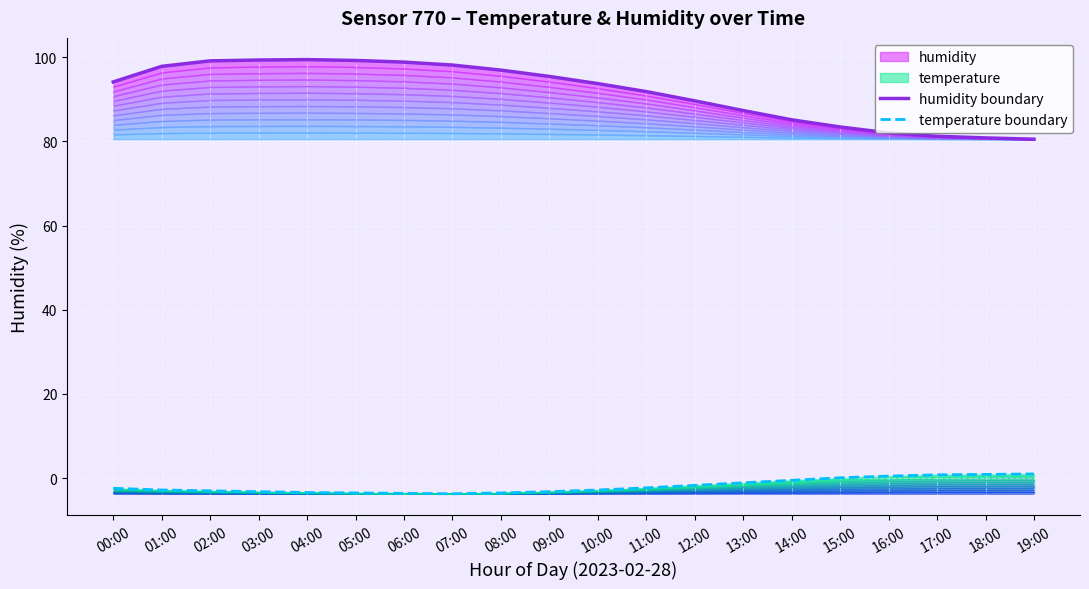

What is the label of the 17th point from the right?

03:00